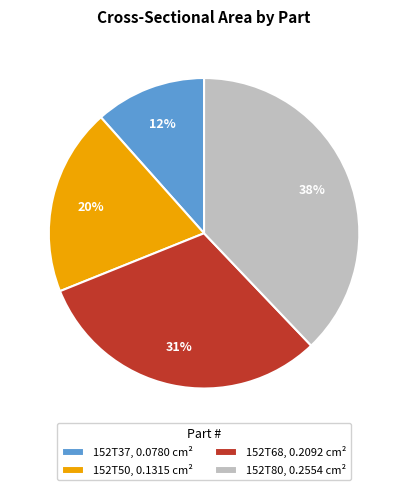

Rank the categories by value from highest to lowest.

152T80, 152T68, 152T50, 152T37